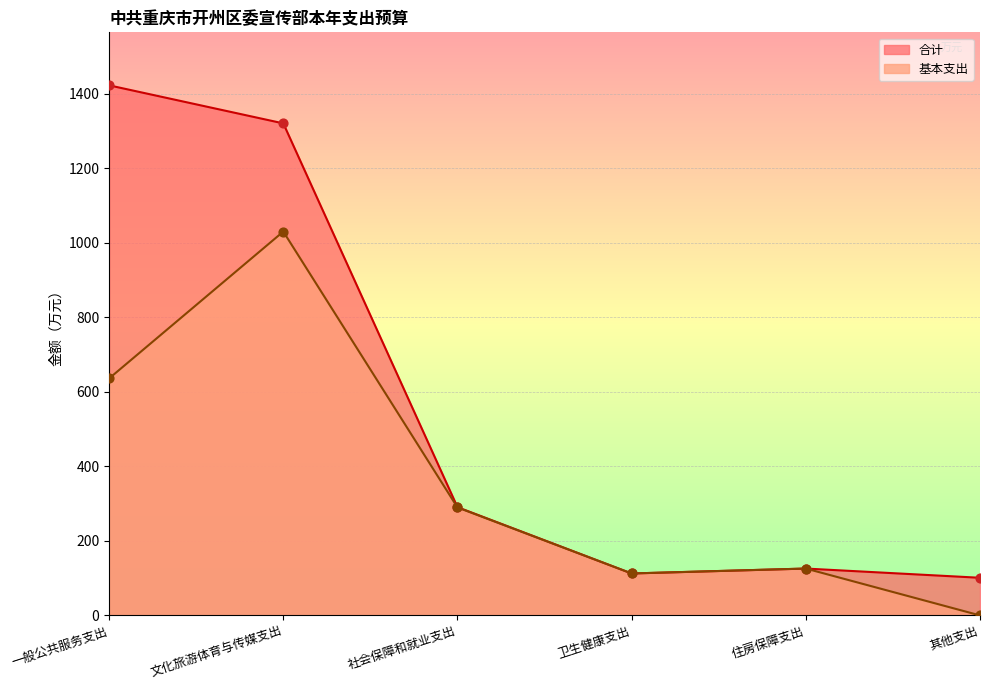

Is the value of 合计 at 文化旅游体育与传媒支出 greater than the value of 基本支出 at 一般公共服务支出?

Yes